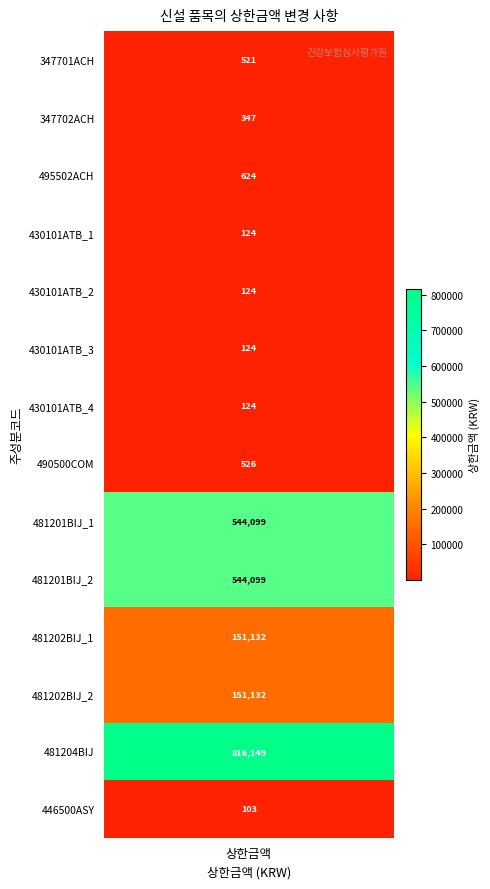

What is the approximate value at values, to the nearest 100?

500